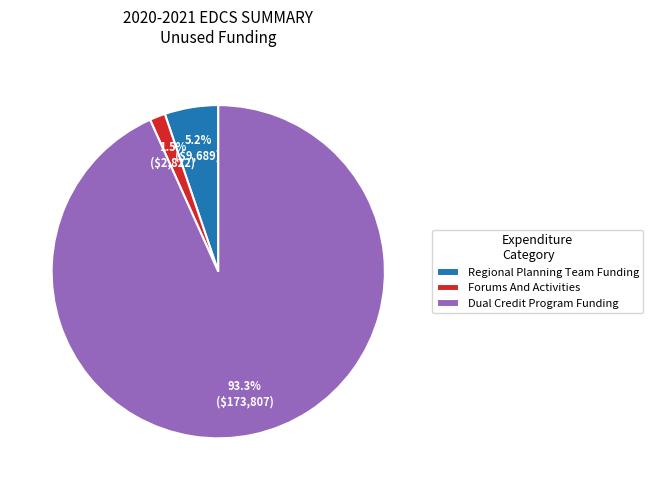

Do Regional Planning Team Funding and Dual Credit Program Funding together represent more than half of the pie?

Yes